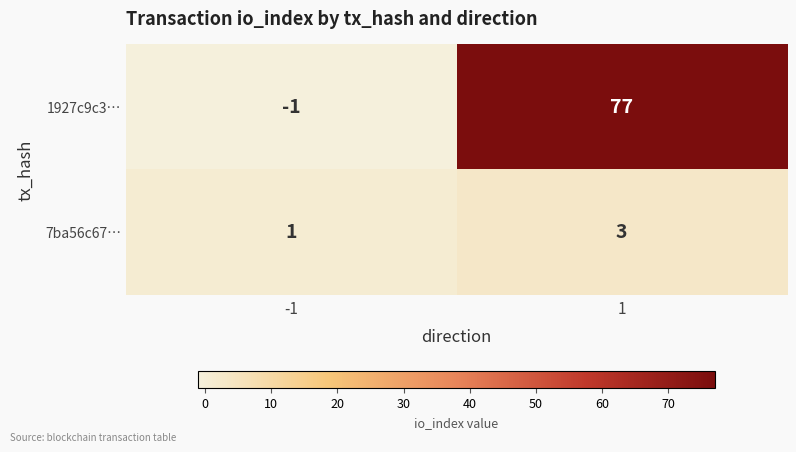

What is the difference between the maximum and minimum values in the 1927c9c3… series?

78